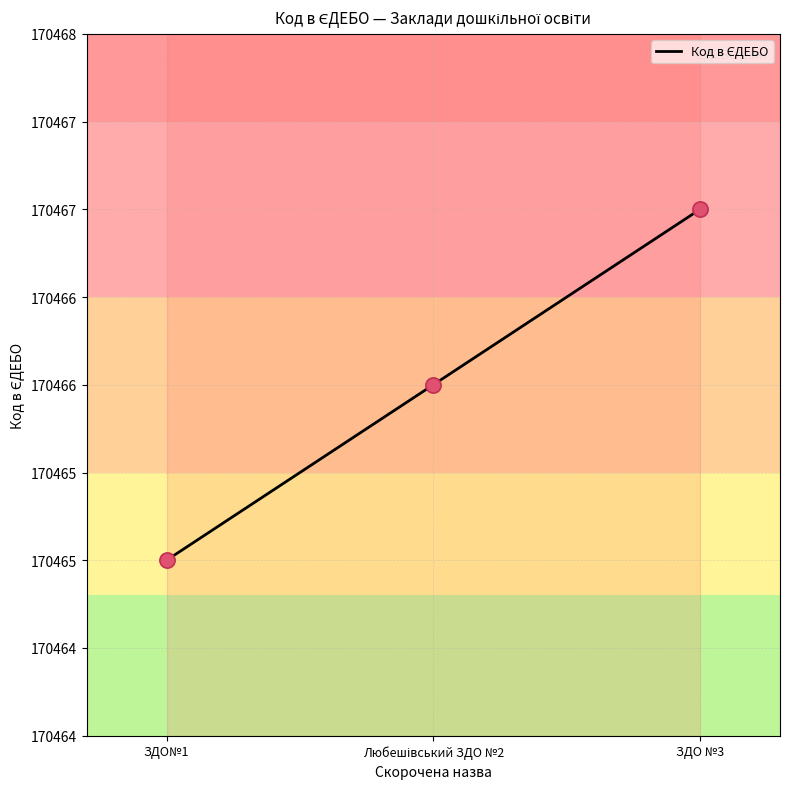

Which has a higher value, ЗДО№1 or ЗДО №3?

ЗДО №3